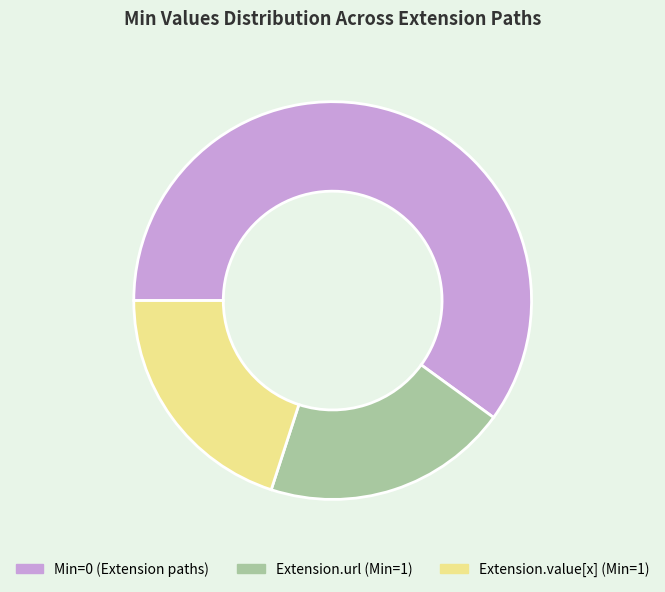

Does any single category account for the majority?

Yes